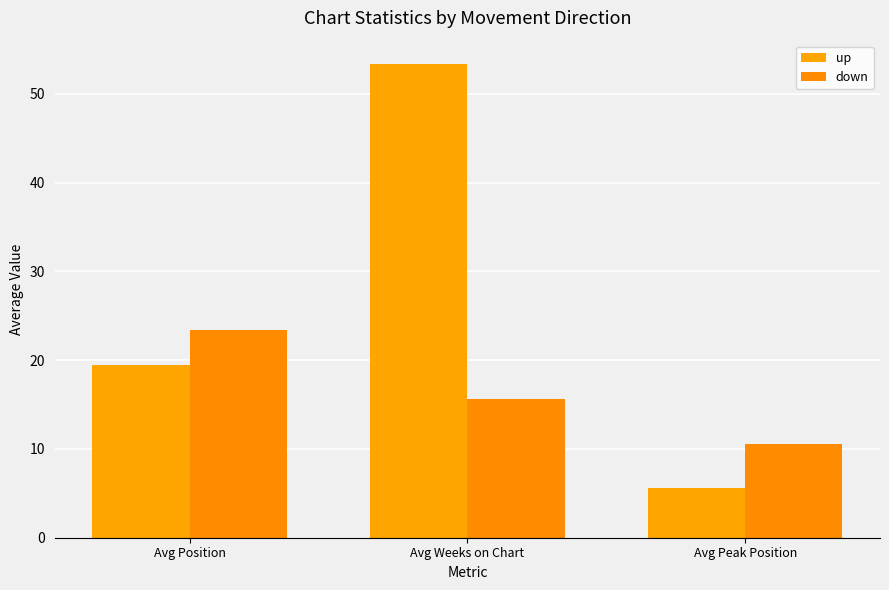

Which has a higher value, Avg Weeks on Chart or Avg Peak Position?

Avg Weeks on Chart